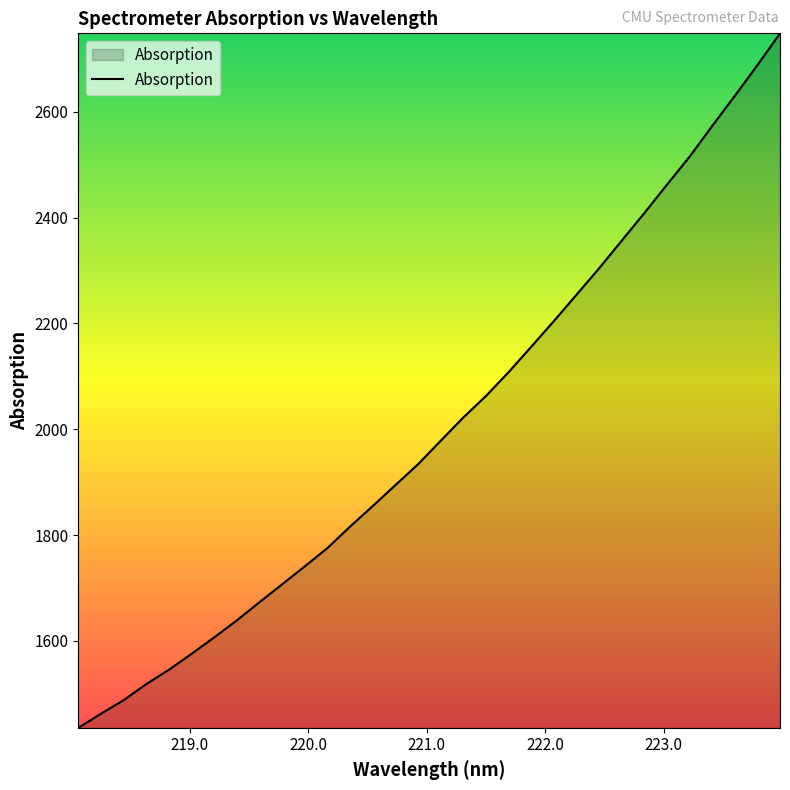

What is the maximum value shown in the chart?

2748.7